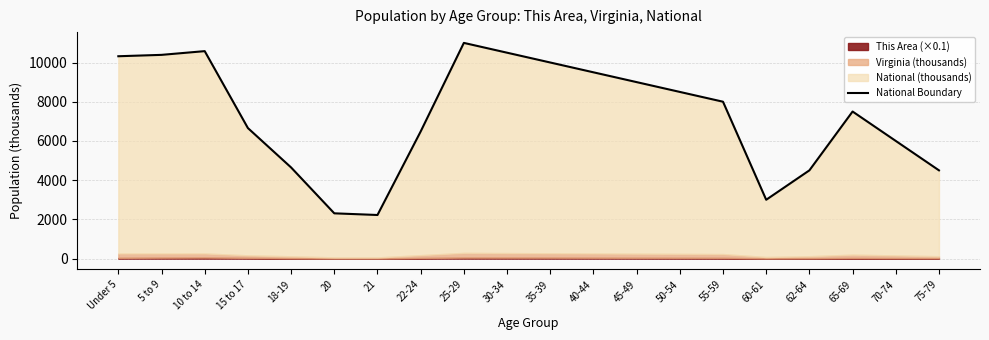

Approximately how many times larger is the value at Under 5 compared to 25-29?

0.9